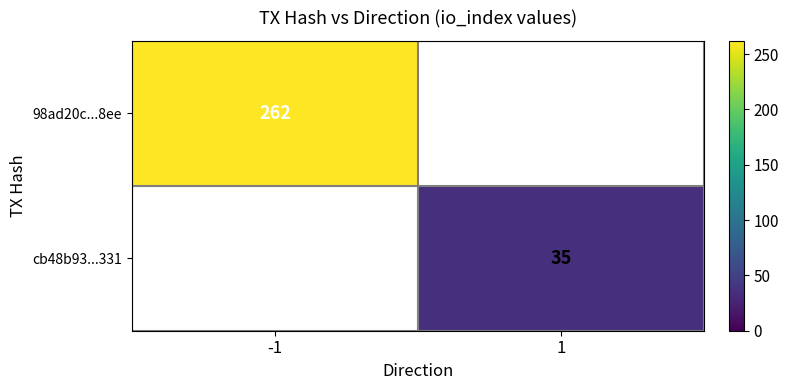

The cb48b93...331 series shows 60 at 1. True or false?

False